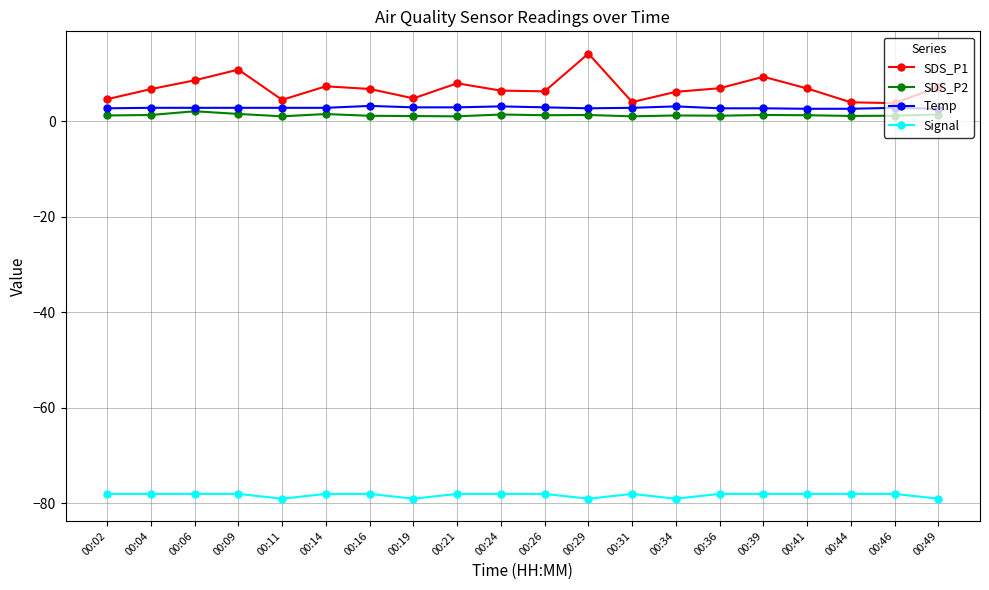

What is the maximum value shown in the chart?

14.2